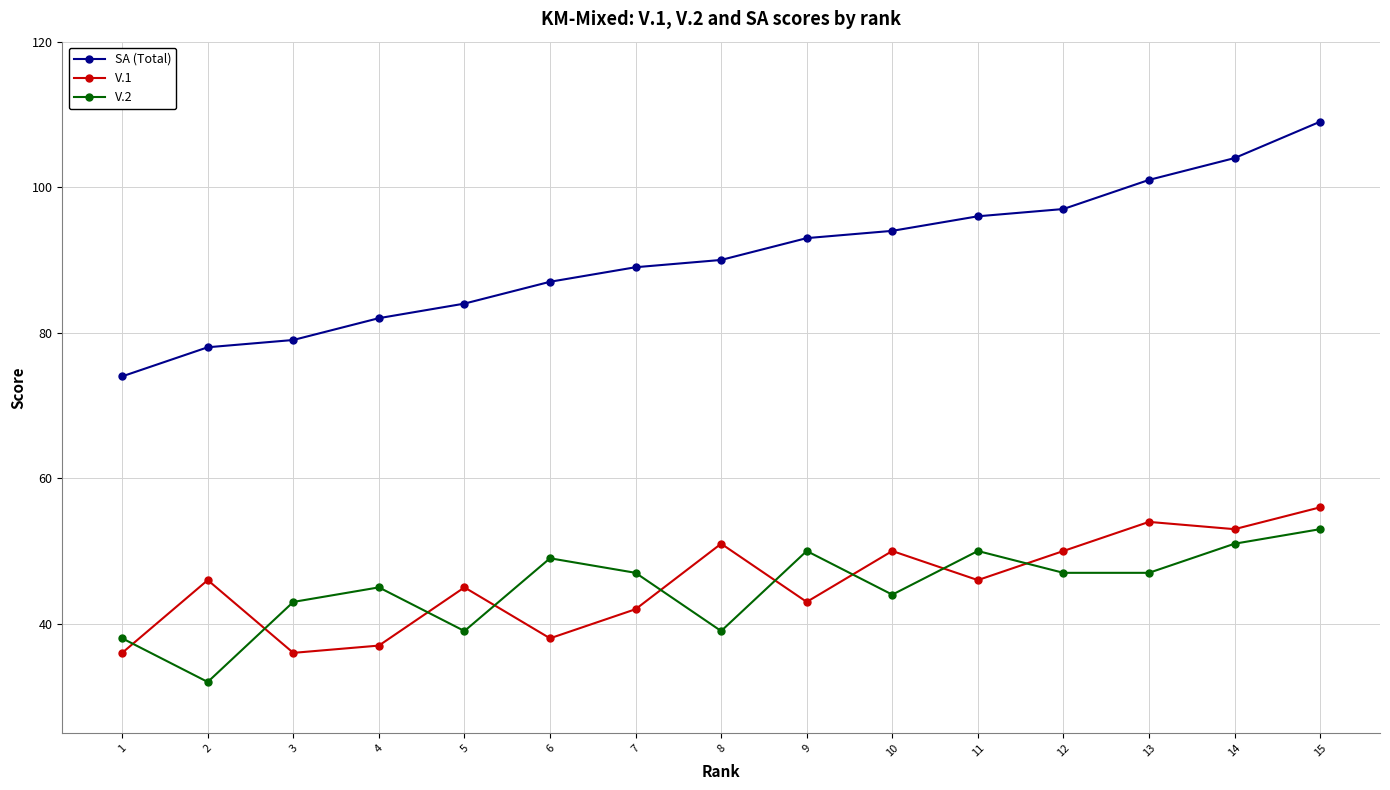

At 2, list the series in order from smallest to largest.

V.2, V.1, SA (Total)